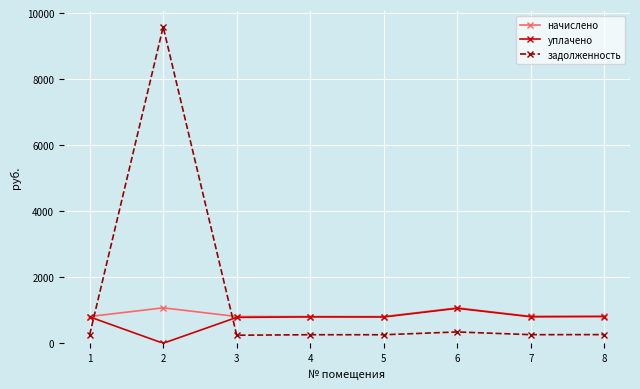

Where is the first local maximum for задолженность?

2